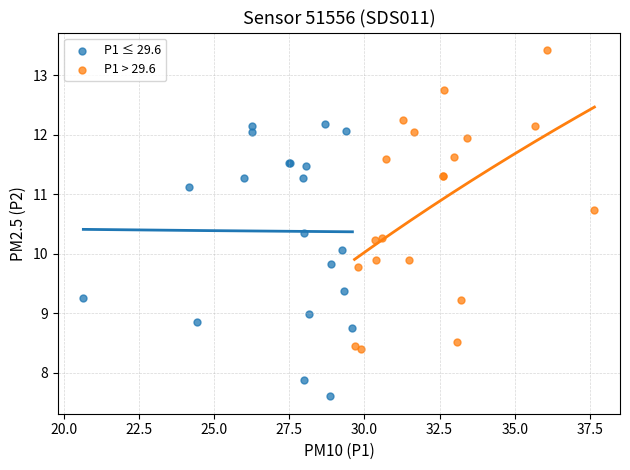

Which series reaches the minimum Y coordinate?

P1 ≤ 29.6